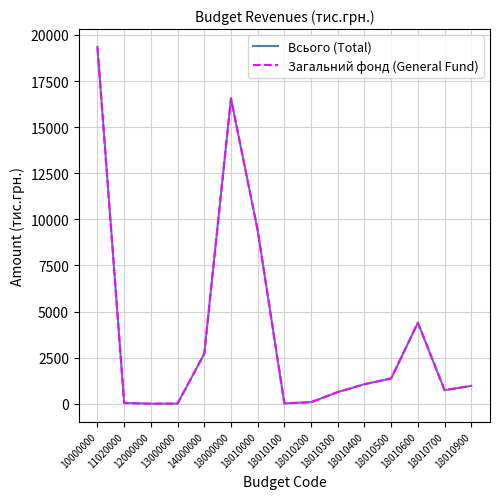

True or false: Всього (Total) has more than 1 interior local peaks.

True